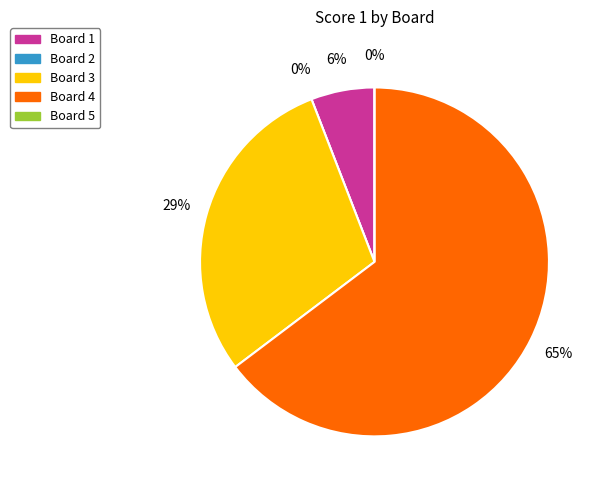

To the nearest percent, what is the difference between the largest and smallest slice percentages?

65%